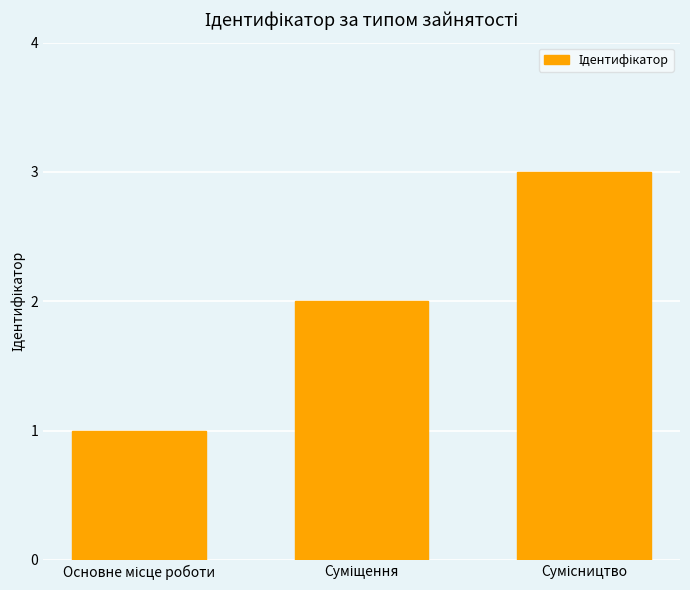

What is the greatest value displayed?

3